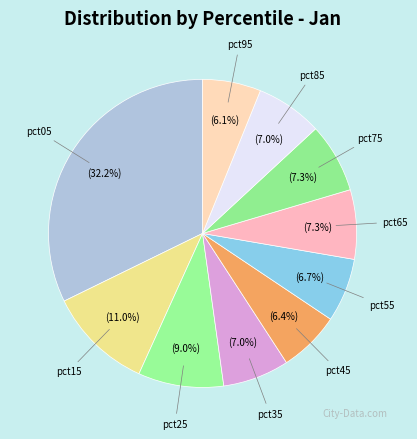

To the nearest percent, what percentage of the pie is pct05?

32%